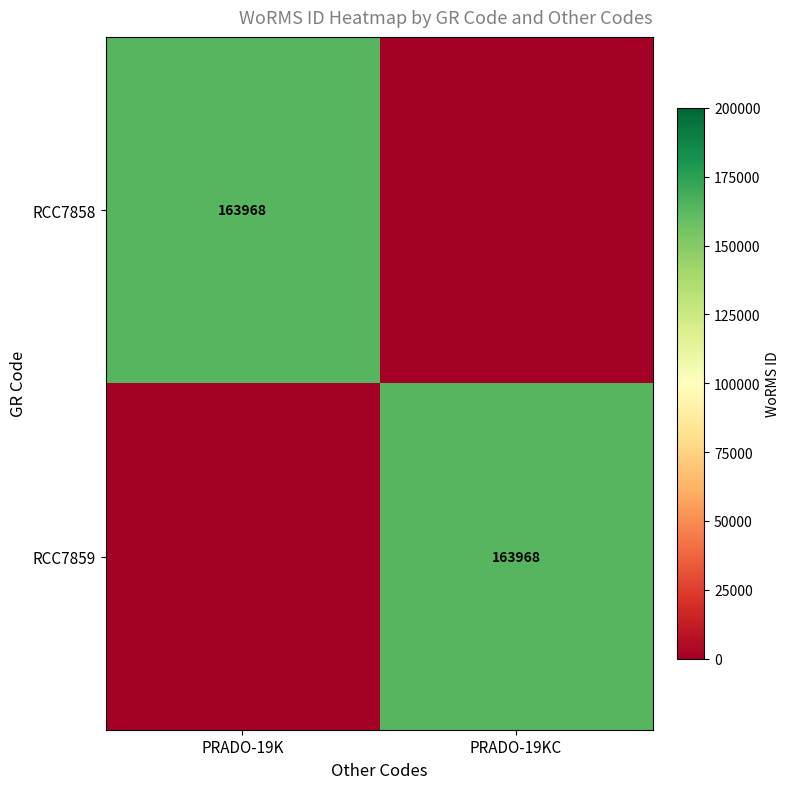

How many series are shown in this chart?

2